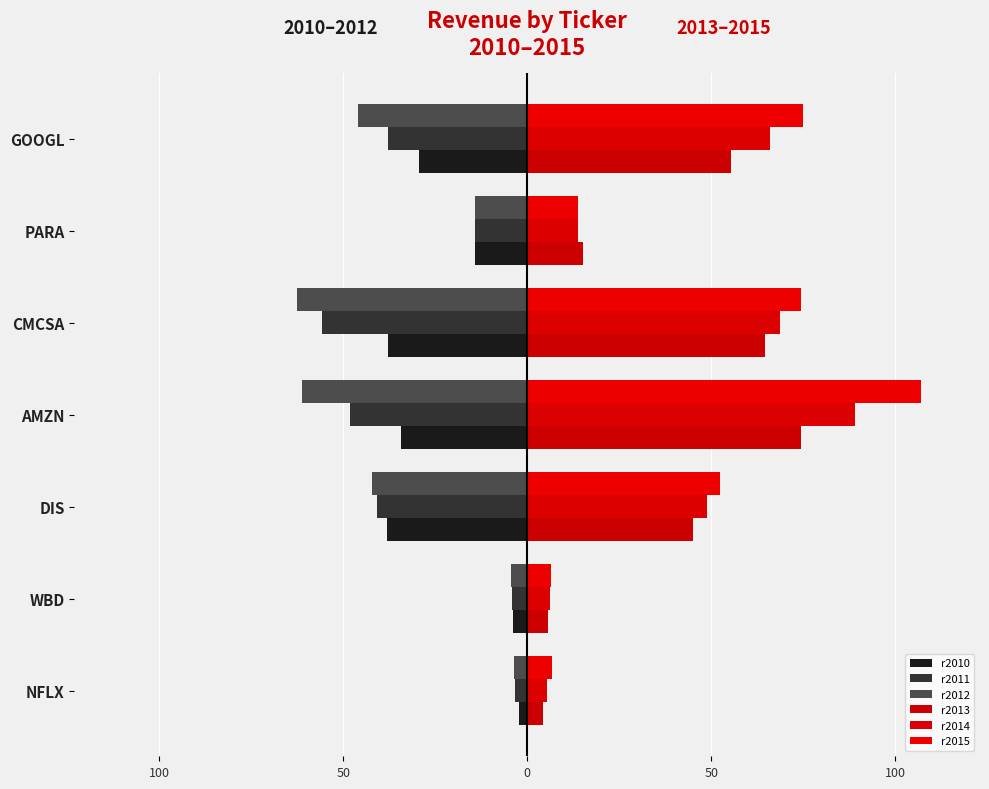

How many data points in r2012 are above -42?

3